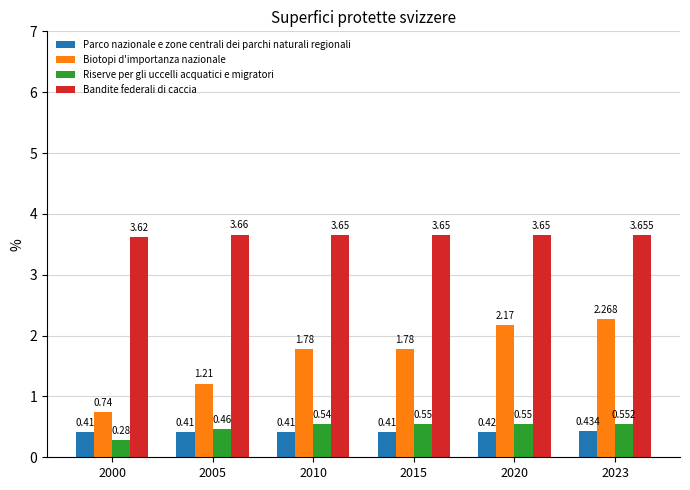

What are all the series names shown in the legend?

Parco nazionale e zone centrali dei parchi naturali regionali, Biotopi d'importanza nazionale, Riserve per gli uccelli acquatici e migratori, Bandite federali di caccia